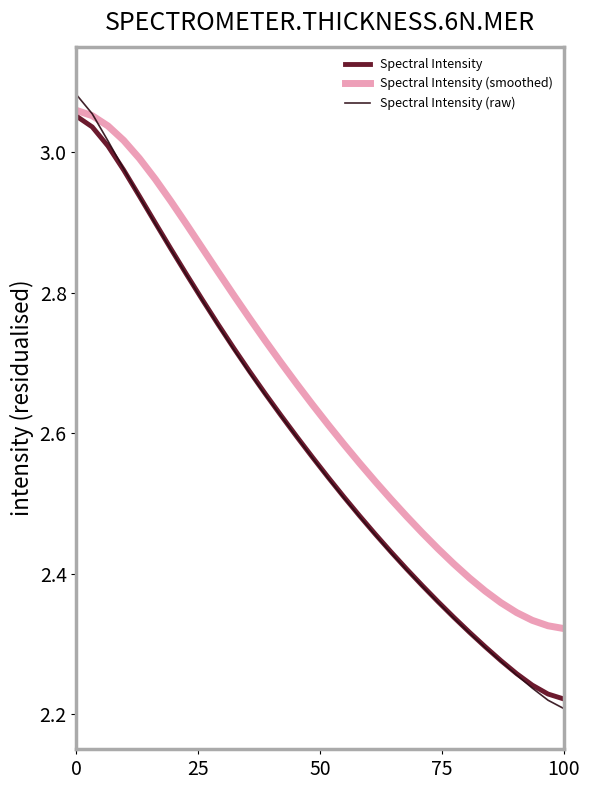

Which series has the largest range (max minus min)?

Spectral Intensity (raw)